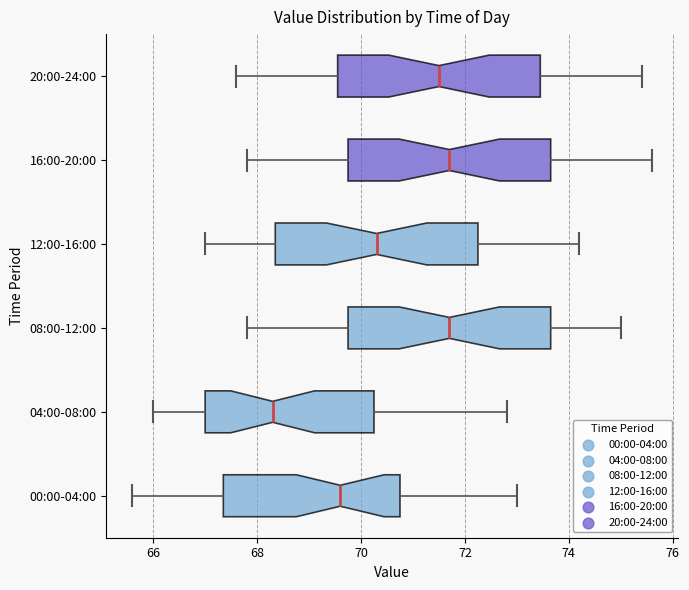

Where does the median line of the box for 12:00-16:00 sit on the x-axis? The values are not printed on the chart, so give them approximately, as read against the axis.

70.4